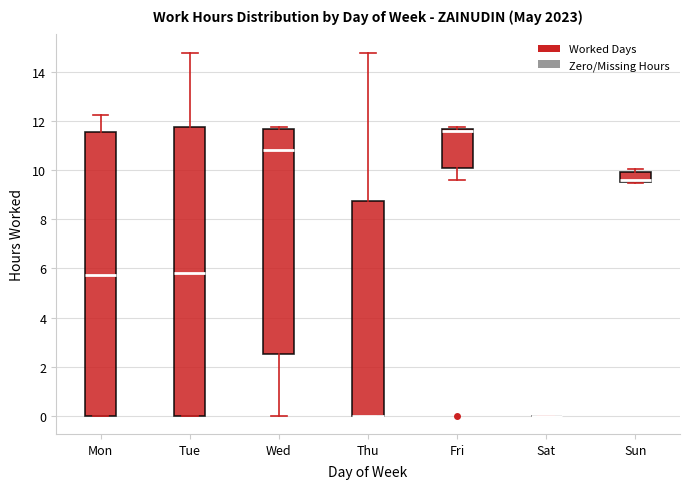

Where is the lower edge of the box for Fri on the y-axis? The values are not printed on the chart, so give them approximately, as read against the axis.

10.0